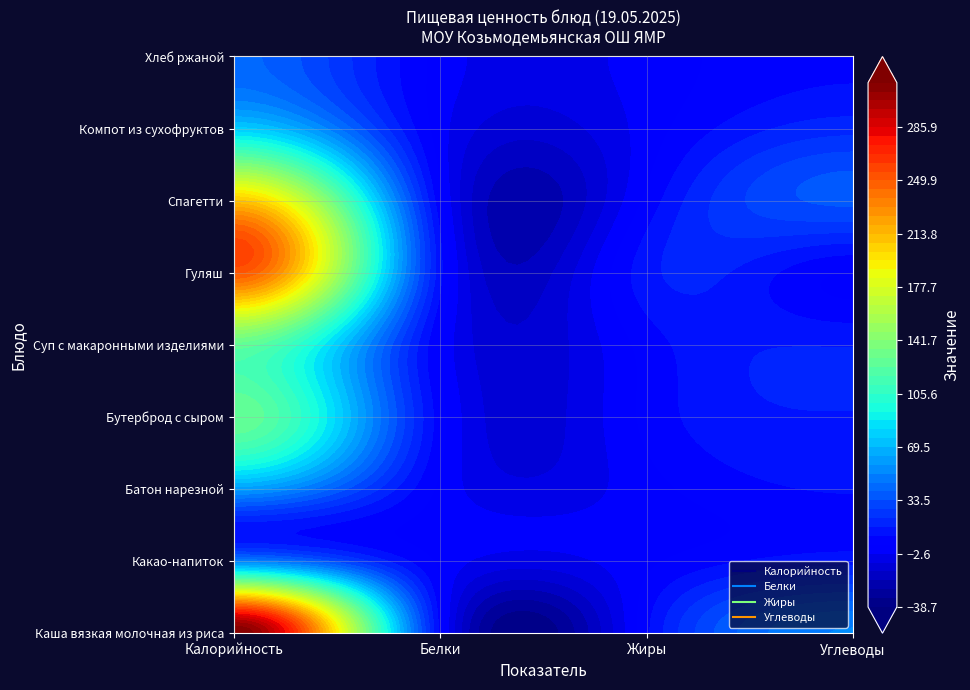

Rank the categories by Батон нарезной value from lowest to highest.

Жиры, Белки, Углеводы, Калорийность